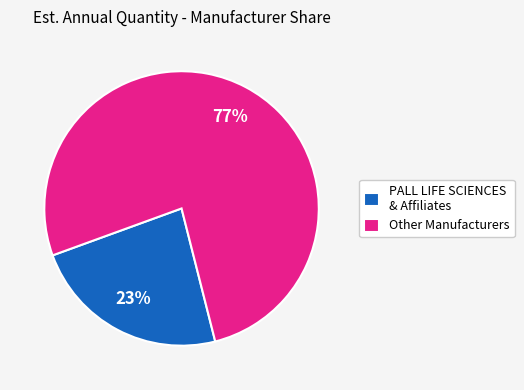

Combined, do PALL LIFE SCIENCES & Affiliates and Other Manufacturers account for over 50%?

Yes